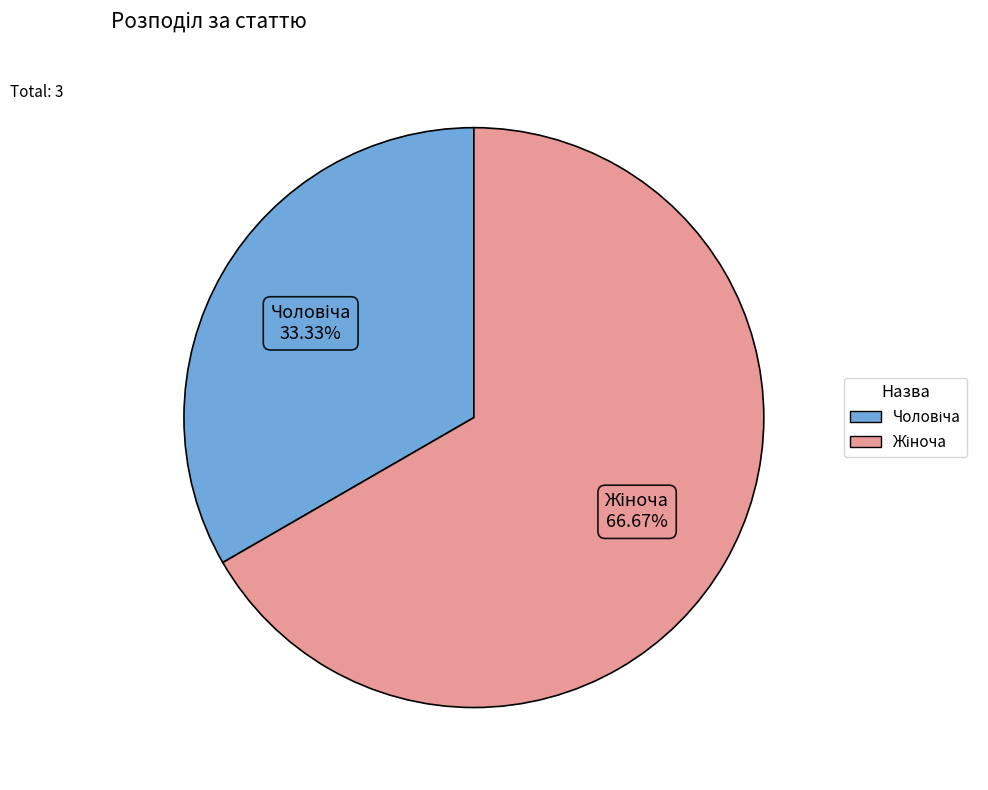

Is there any slice that represents more than half of the pie?

Yes